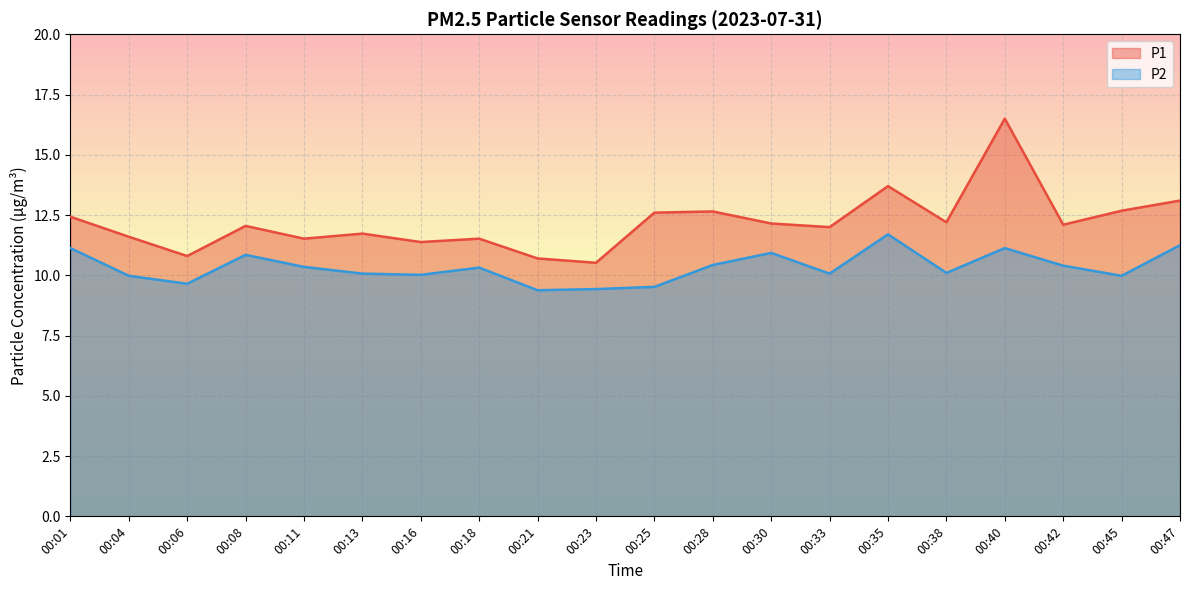

Rank the series by their maximum value, from highest to lowest.

P1, P2